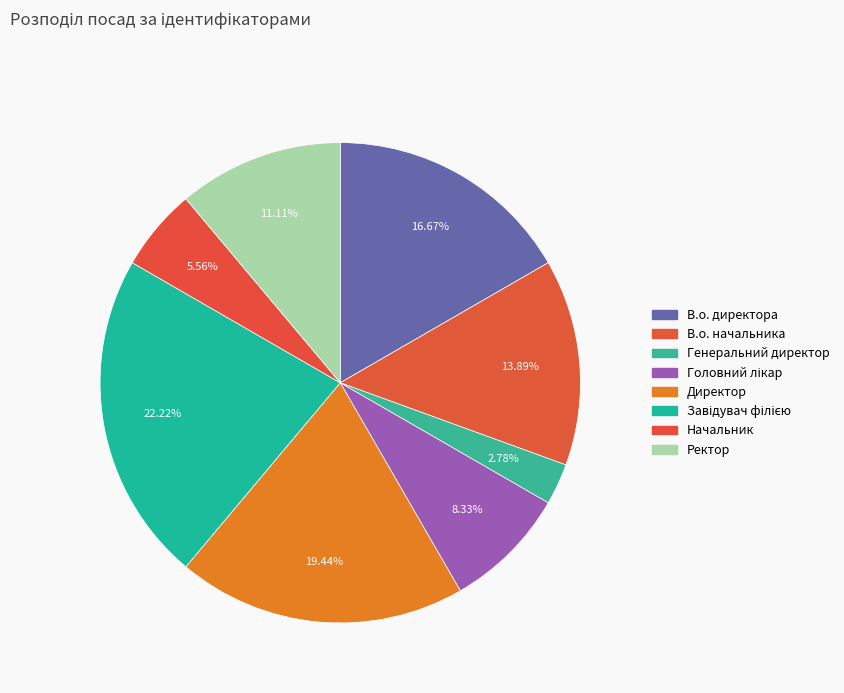

To the nearest percent, what percentage of the pie is Генеральний директор?

3%